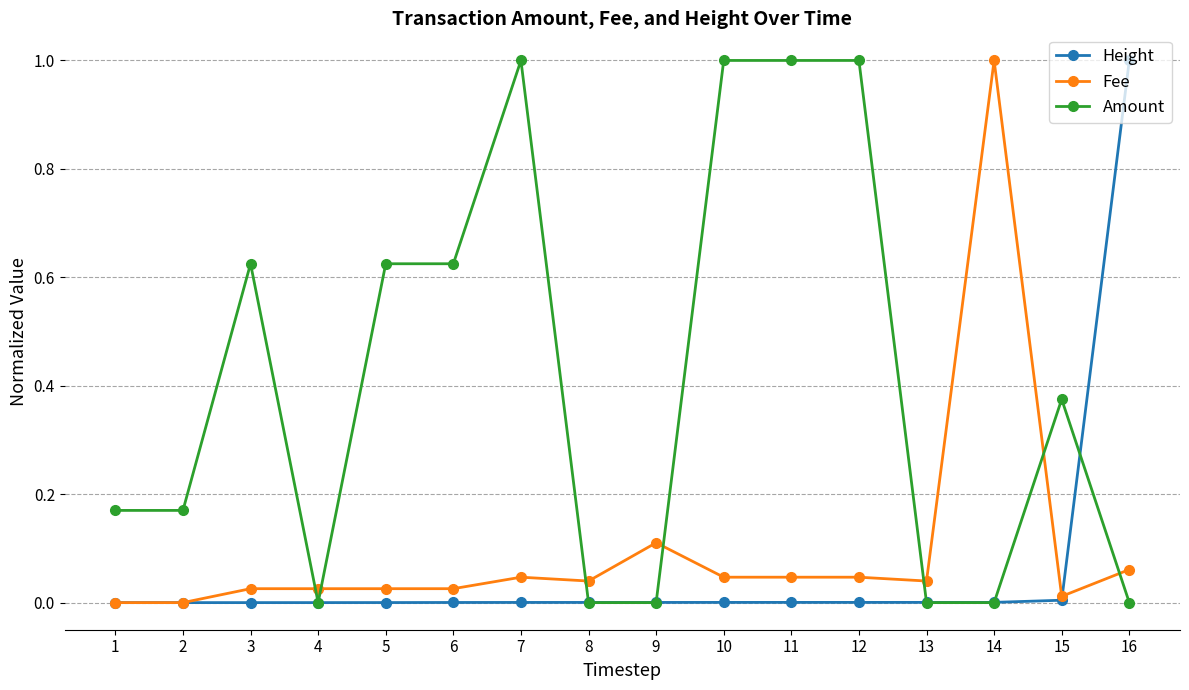

Where is the first local maximum for Amount?

3